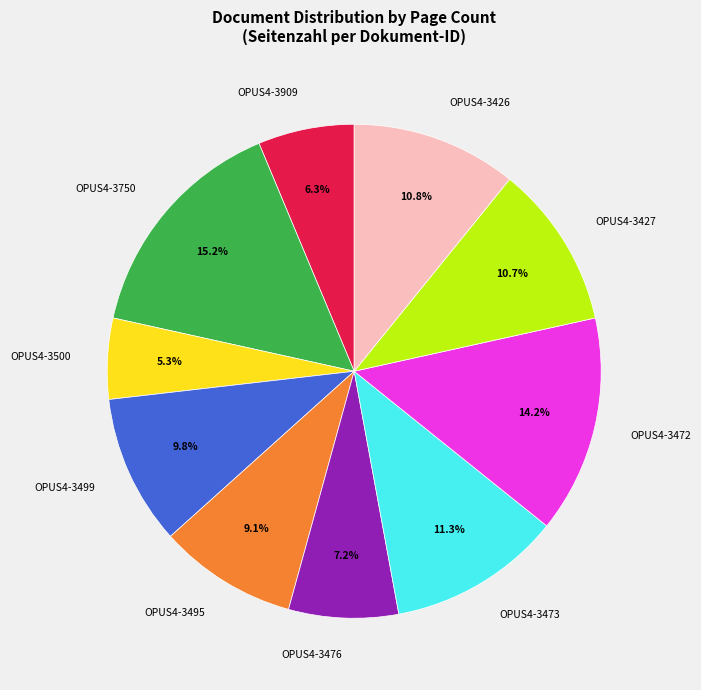

How many segments does this pie chart have?

10